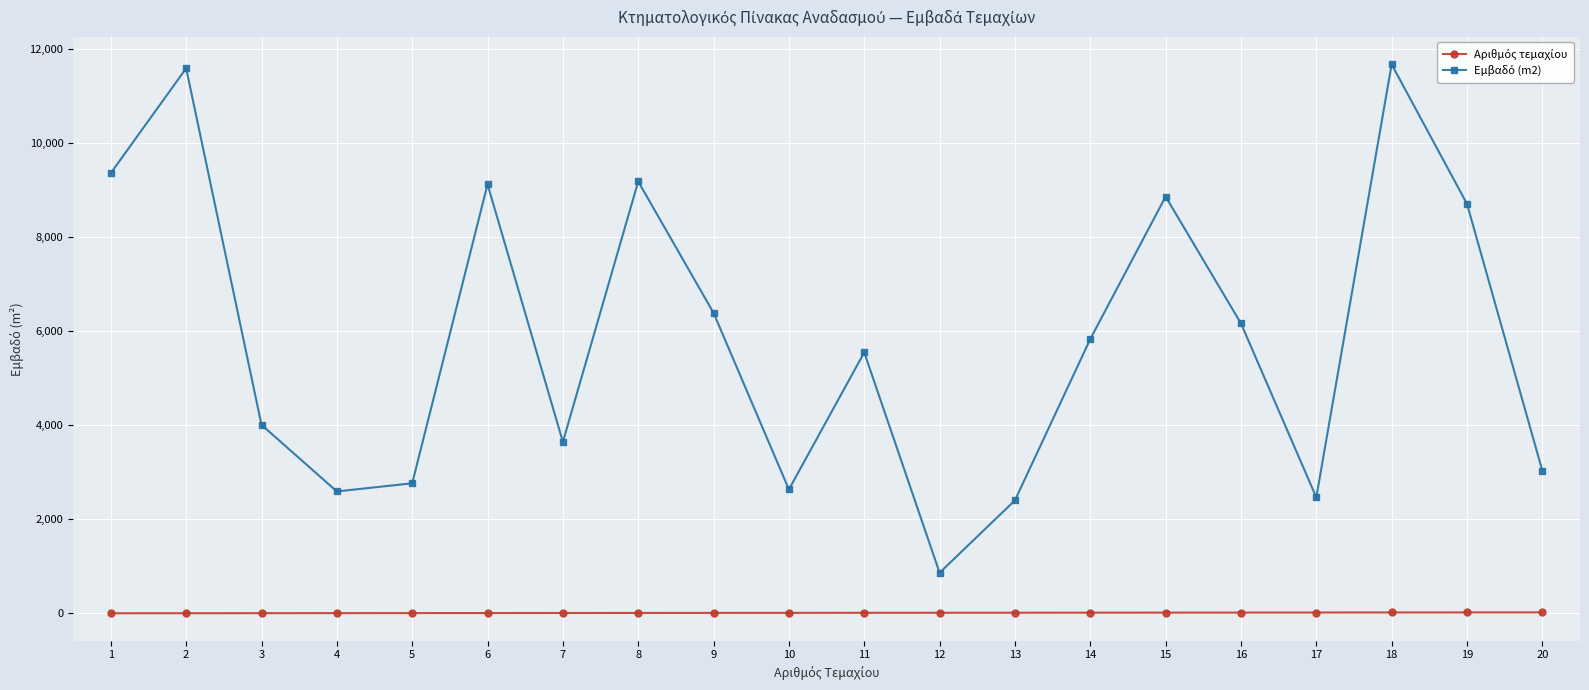

What is the sum of the Αριθμός τεμαχίου values at 15 and 16?

31